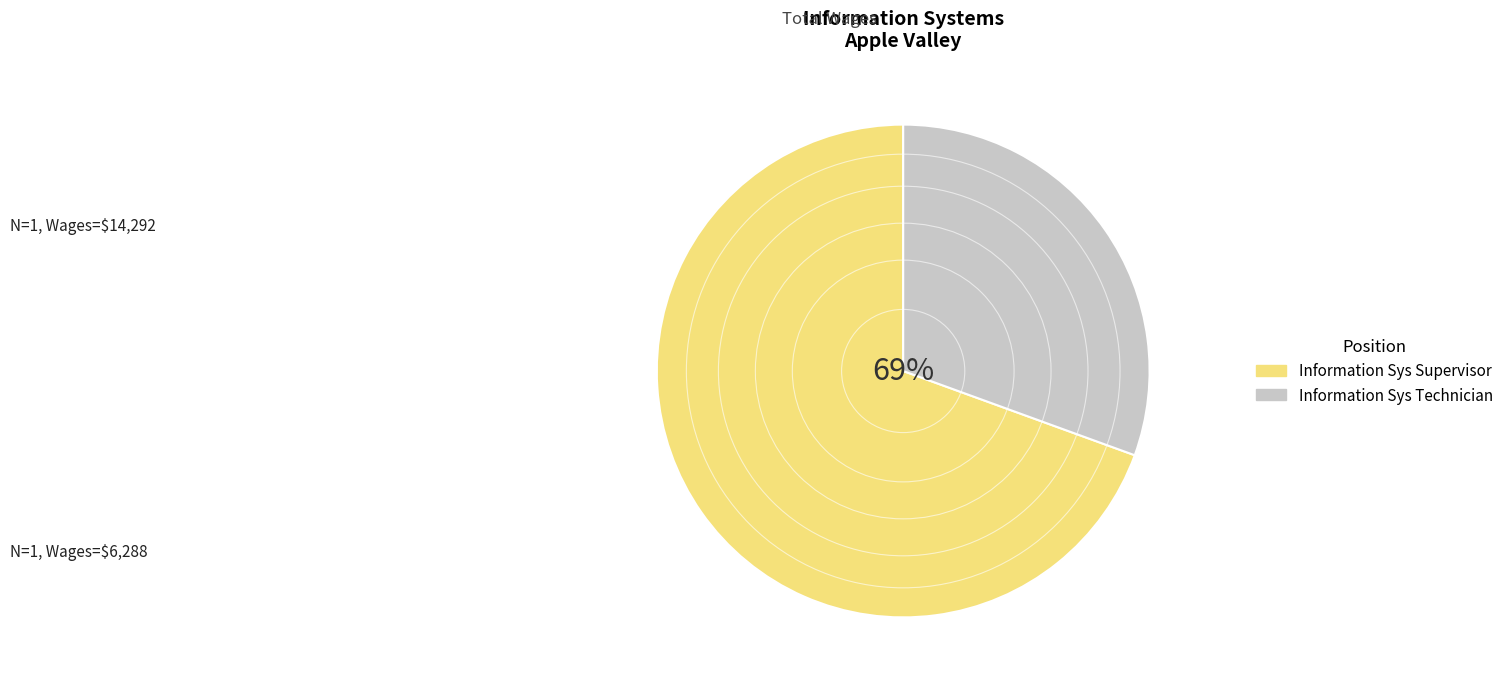

Combined, what portion of the pie is Information Sys Technician and Information Sys Supervisor?

100.0%